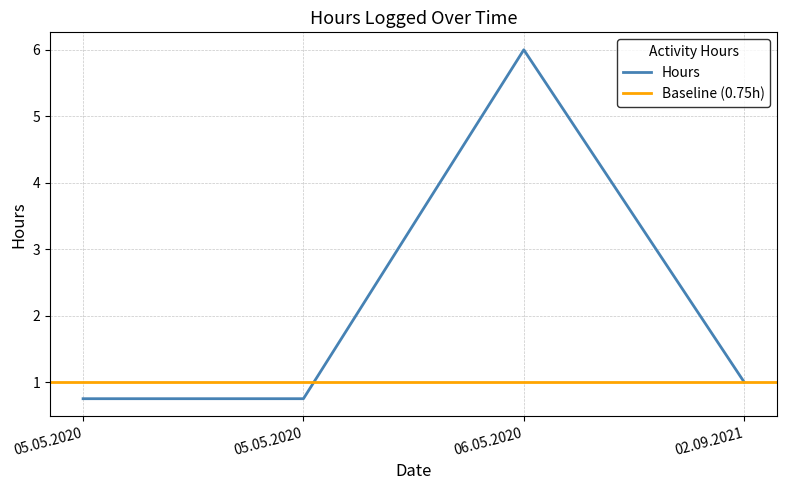

What is the change in value from 02.09.2021 to 06.05.2020?

+5.0